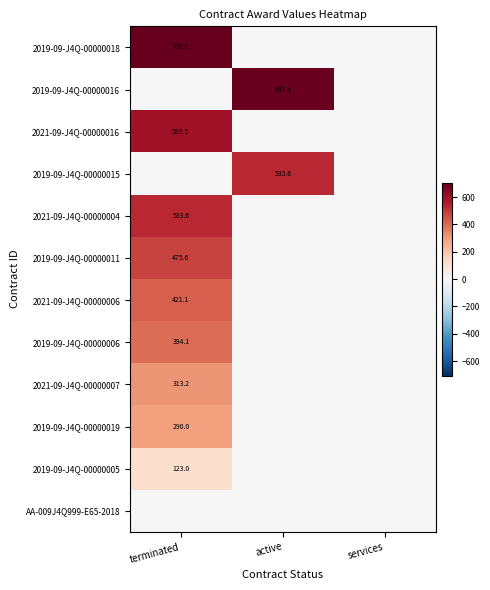

True or false: 2021-09-J4Q-00000007 has a value of 126.4 at terminated.

False